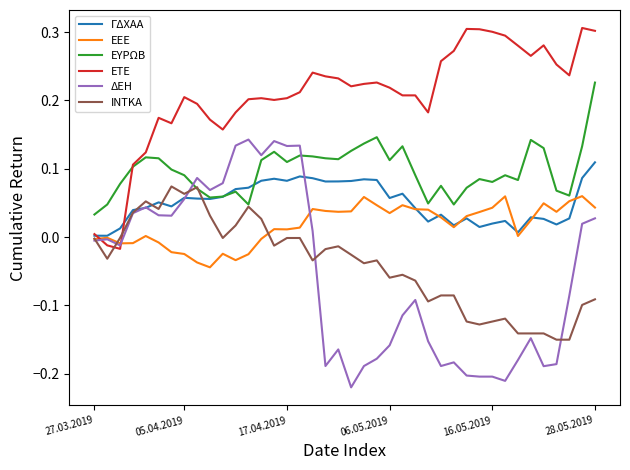

True or false: ΕΤΕ has more than 0 points higher than both neighbors.

True